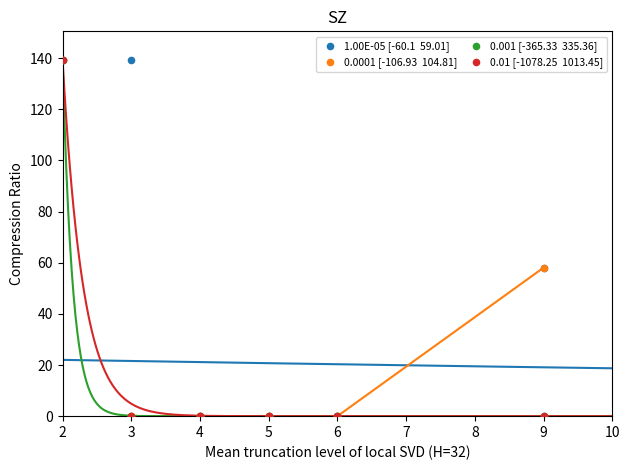

At which category is the sum across all series the highest?

2